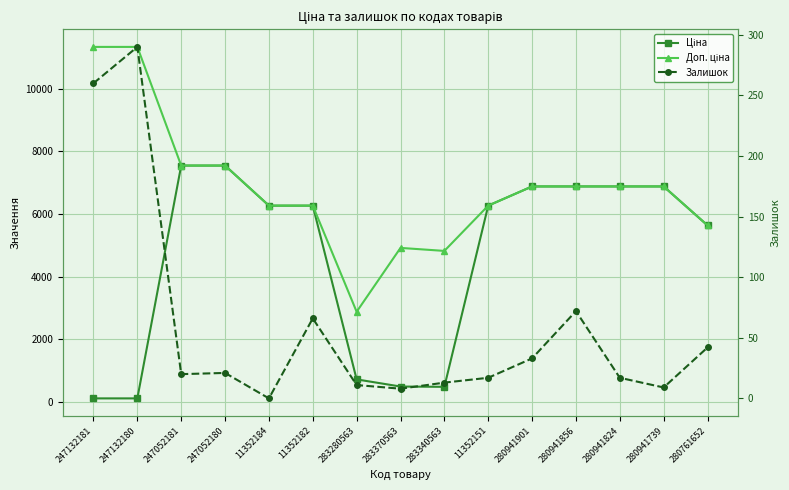

What is the label of the 2nd point from the right?

280941739